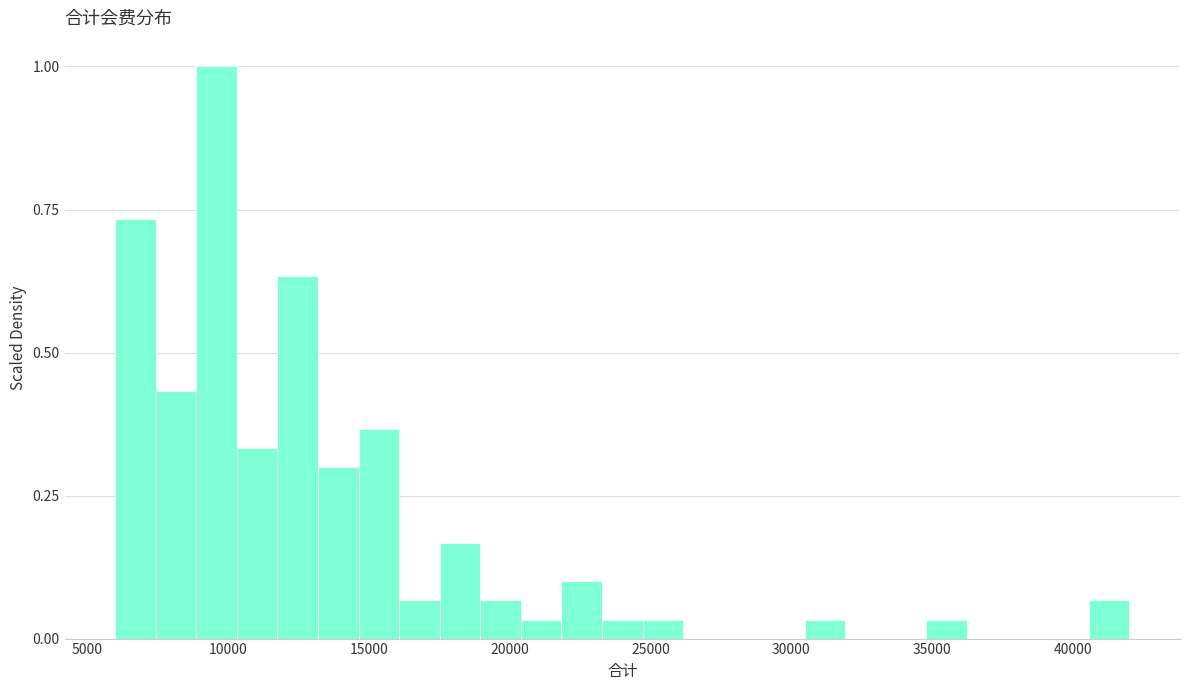

Read against the x-axis, roughly where is the centre of the tallest bar?

9500